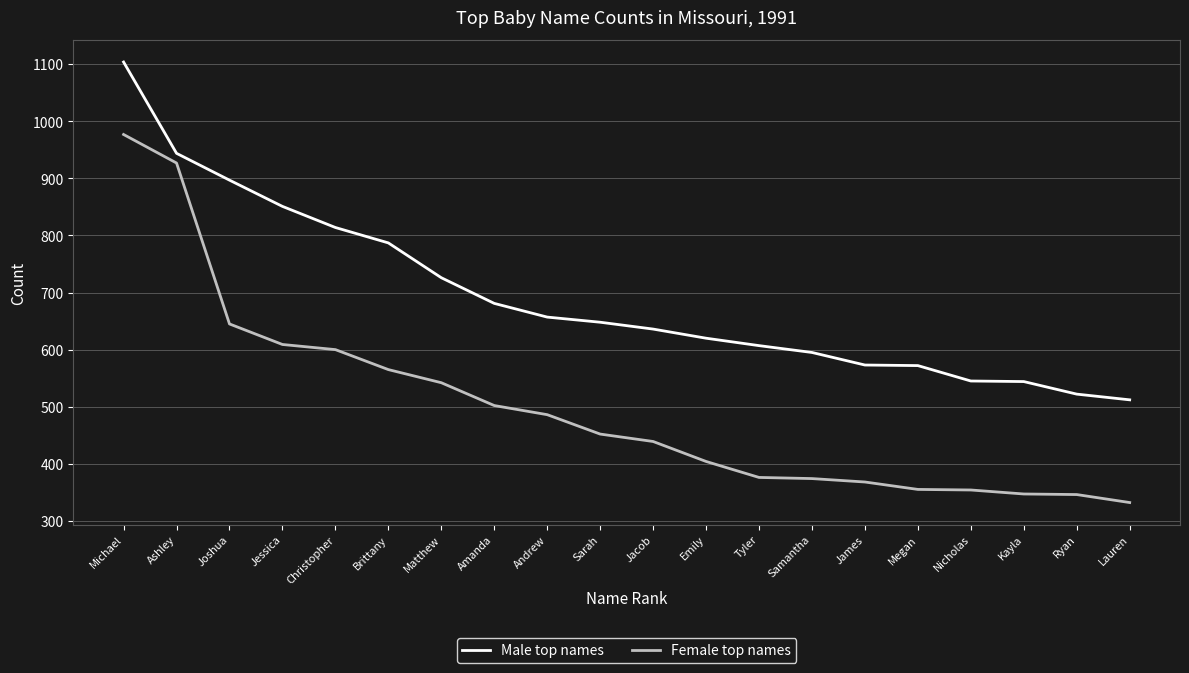

The value of Male top names at Nicholas is 337. True or false?

False